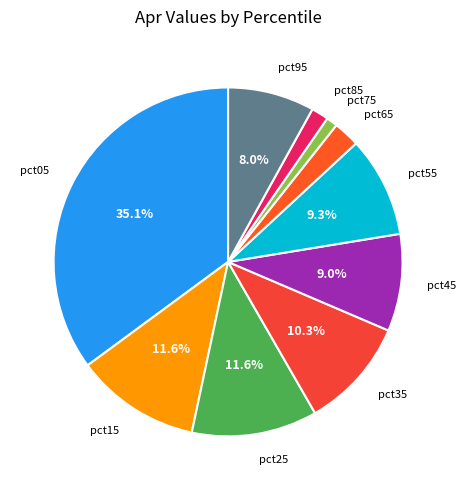

What is the largest slice in the pie chart?

pct05